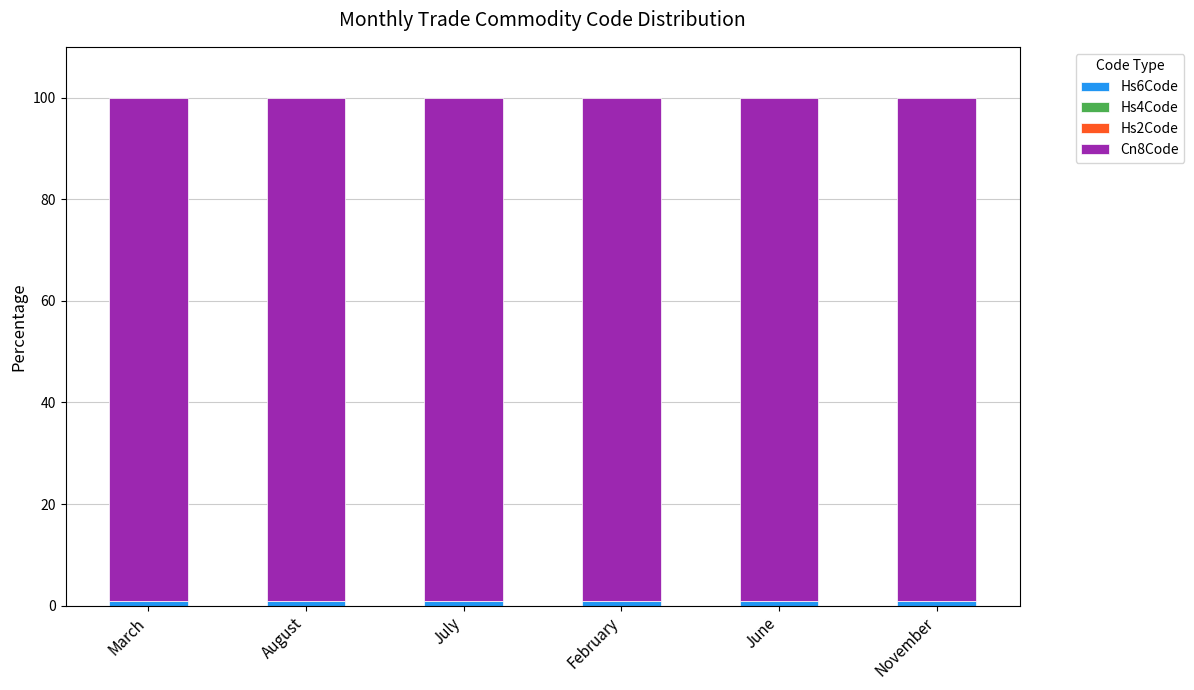

What is the value of the Hs6Code bar at the 4th from the left?

1.0